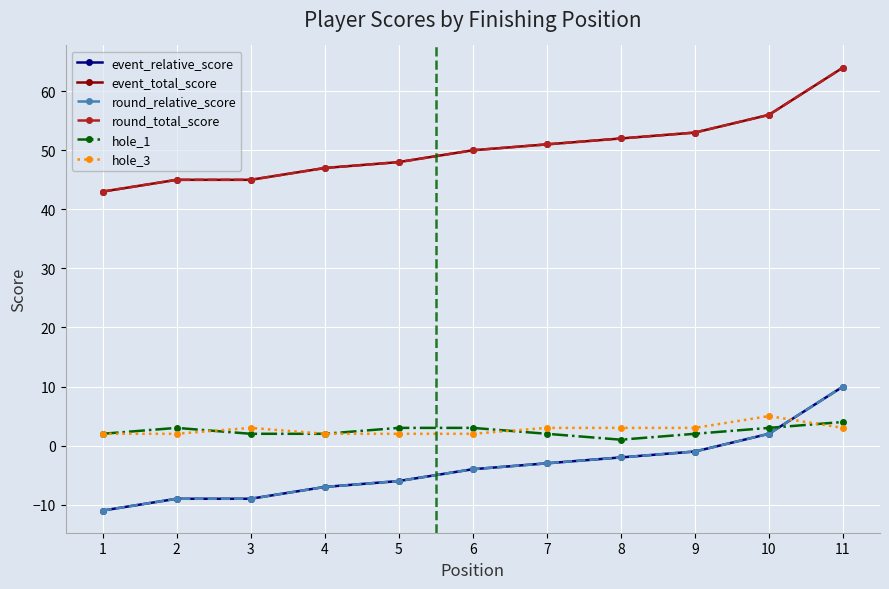

What are all the series names shown in the legend?

event_relative_score, event_total_score, round_relative_score, round_total_score, hole_1, hole_3